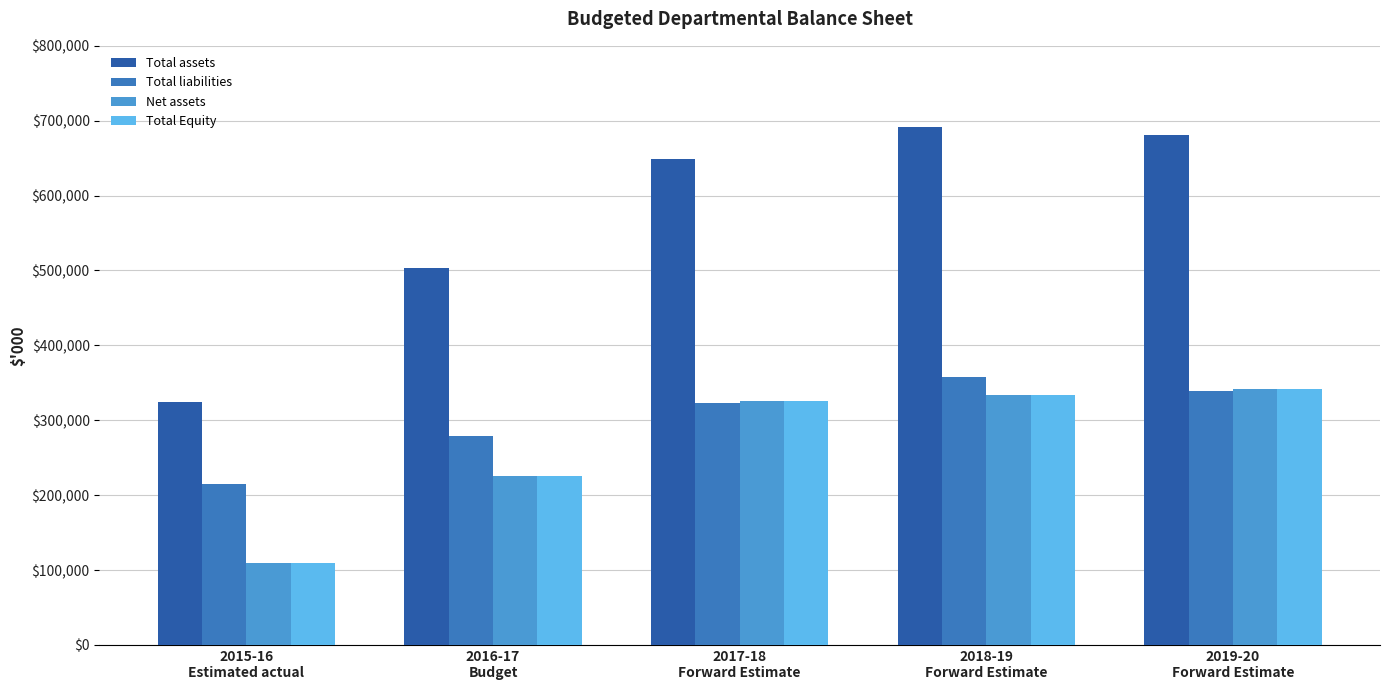

List the series in order of their peak value, lowest first.

Net assets, Total Equity, Total liabilities, Total assets